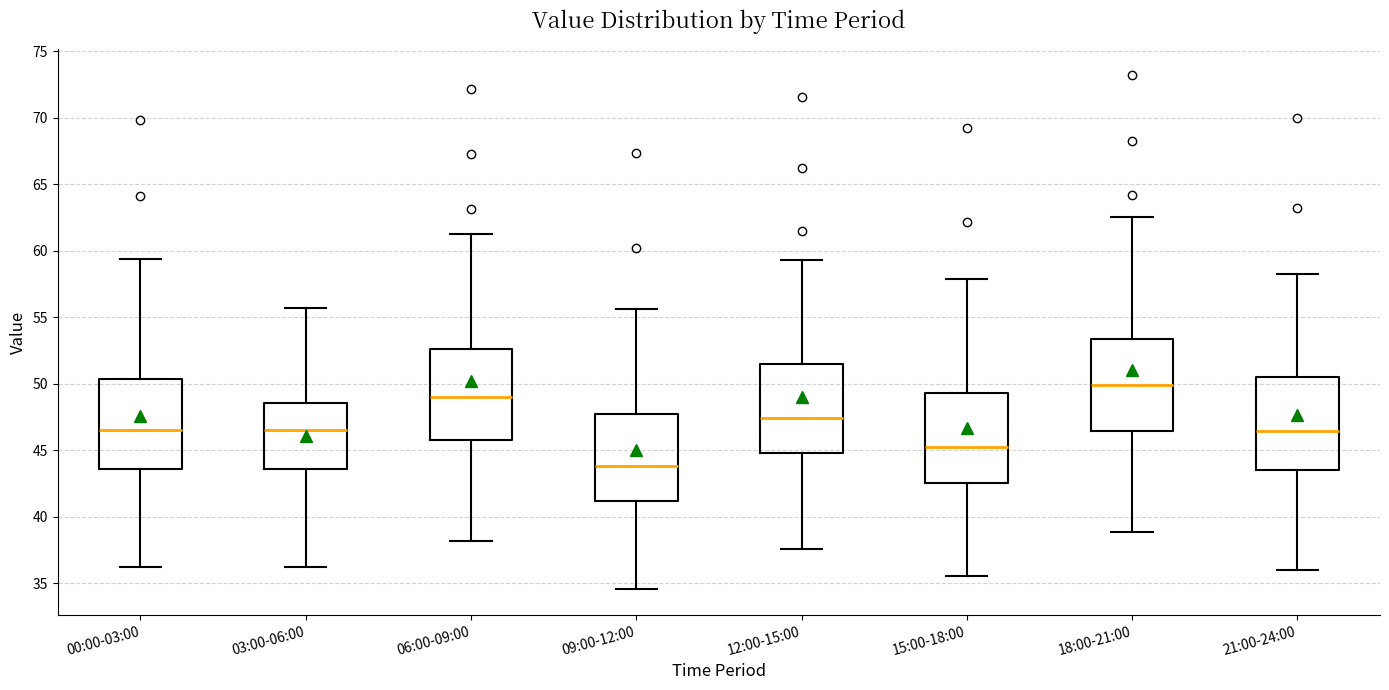

Which box has the highest median line?

18:00-21:00